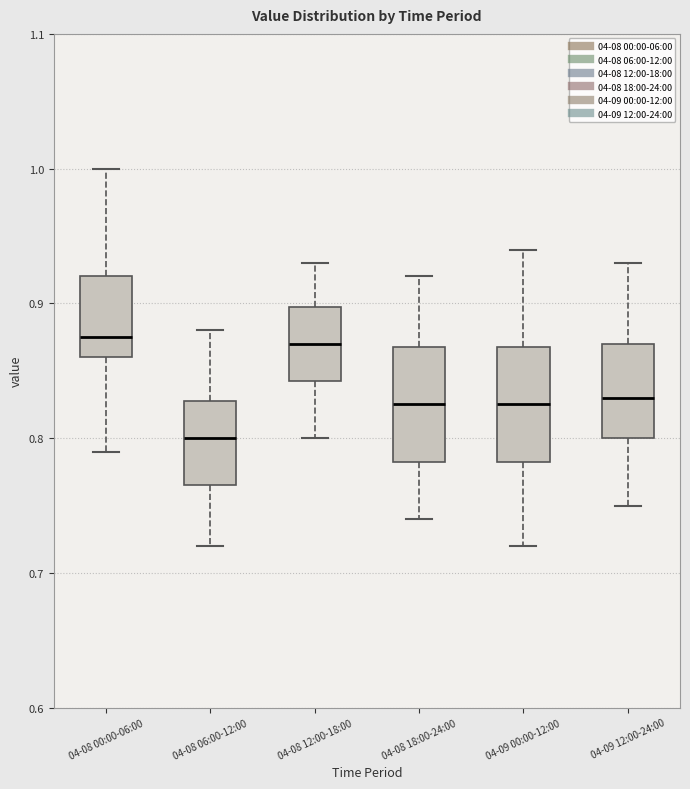

Where does the upper whisker of the box for 04-09 00:00-12:00 end on the y-axis? The values are not printed on the chart, so give them approximately, as read against the axis.

0.94